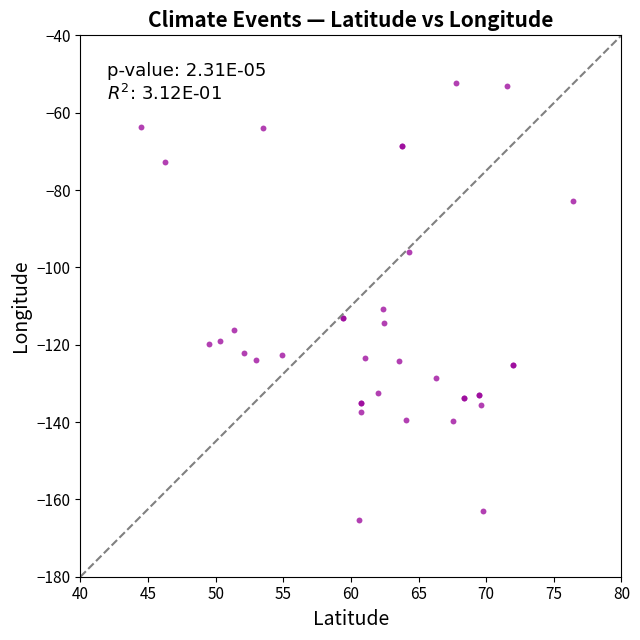

What Y value in the scatter plot is closest to -108?

-110.7